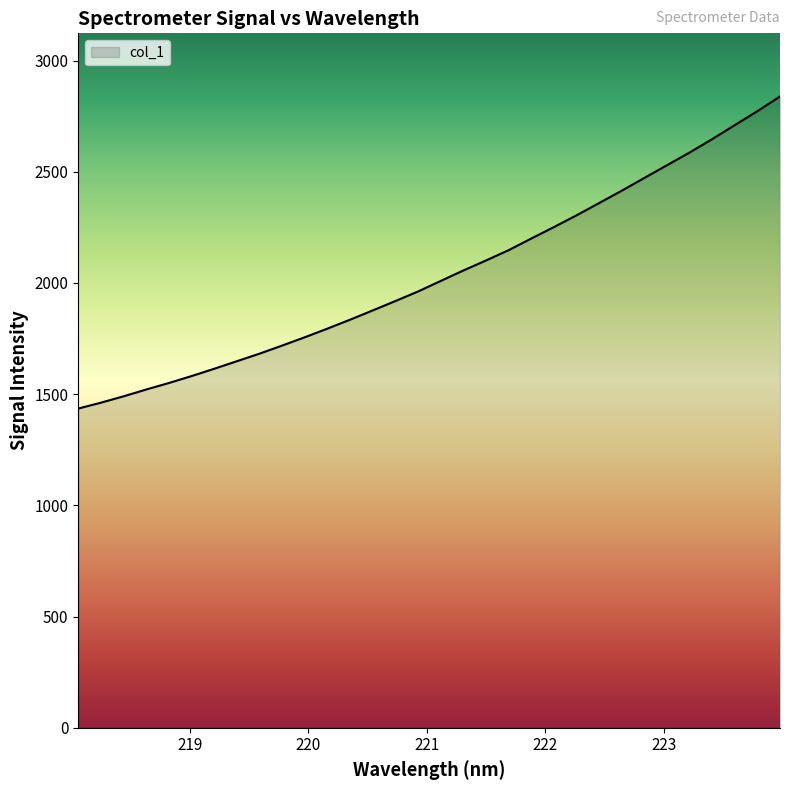

What is the greatest value displayed?

2838.7